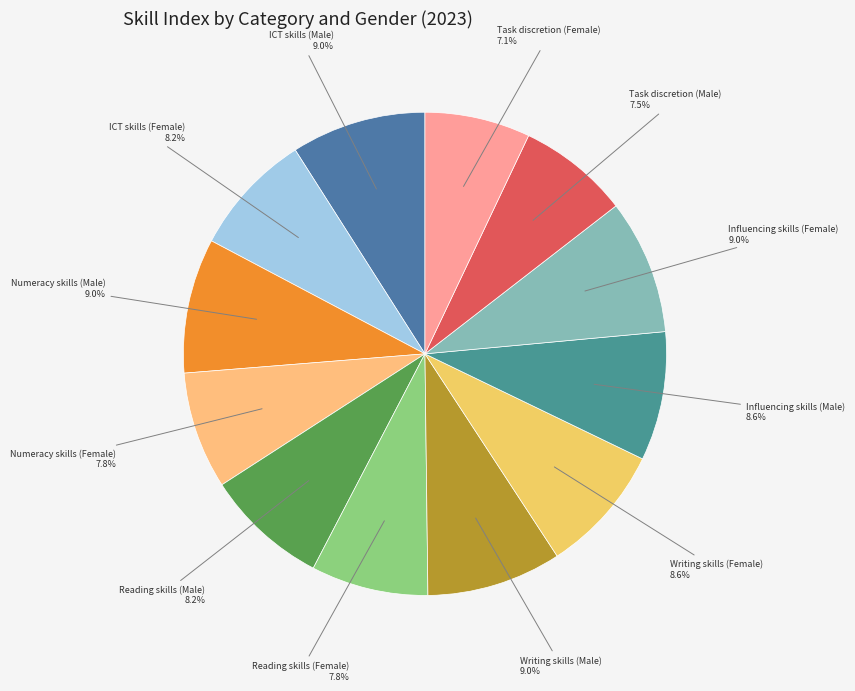

To the nearest percent, what is the difference between the largest and smallest slice percentages?

2%